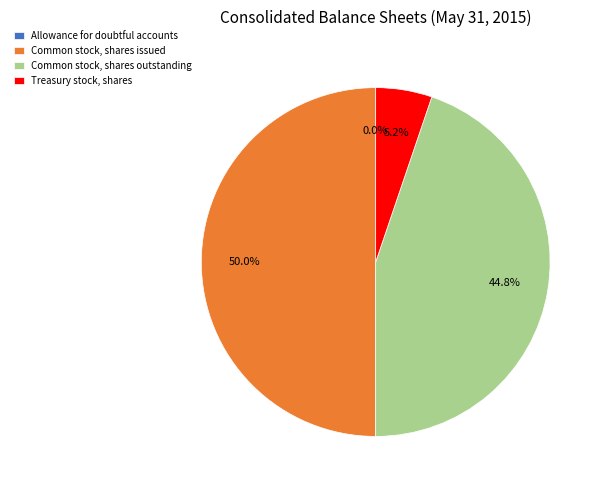

To the nearest percent, what percentage of the pie is Common stock, shares outstanding?

45%